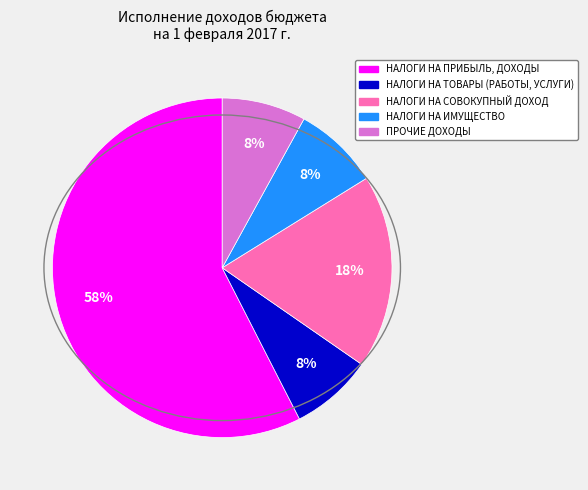

The НАЛОГИ НА СОВОКУПНЫЙ ДОХОД slice represents 18% of the pie. True or false?

True